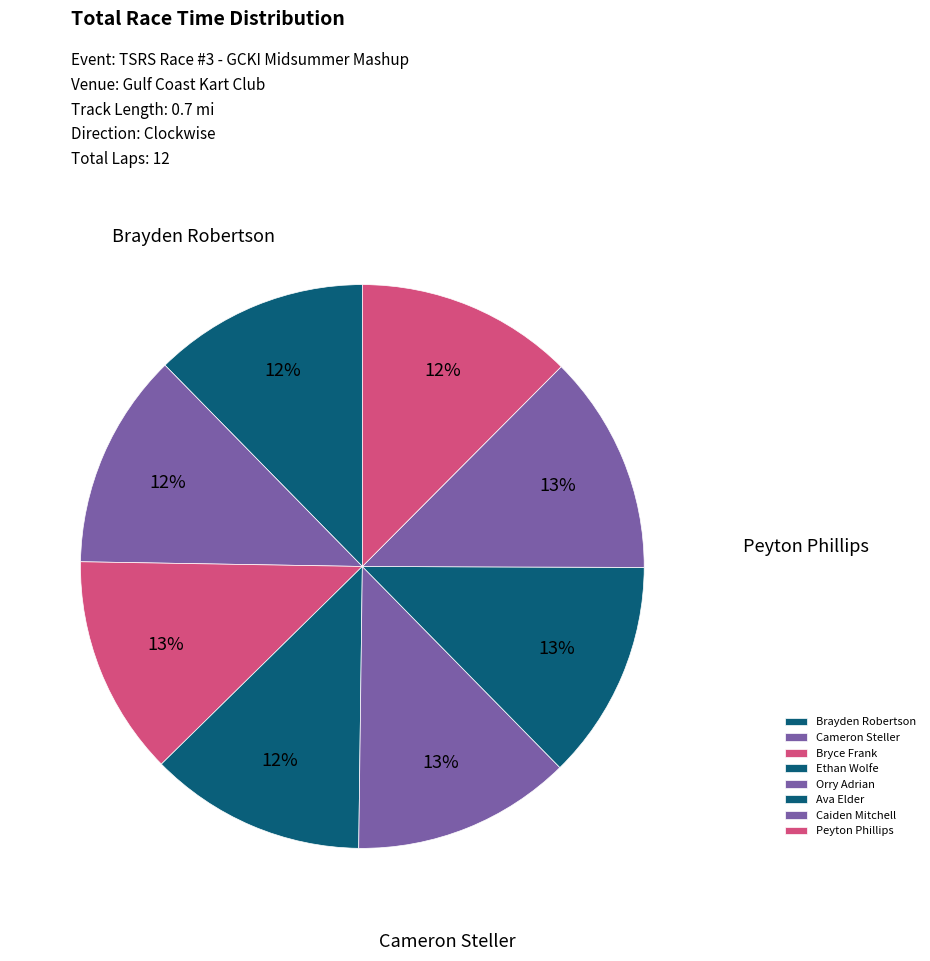

Is the sum of Bryce Frank and Peyton Phillips greater than half?

No